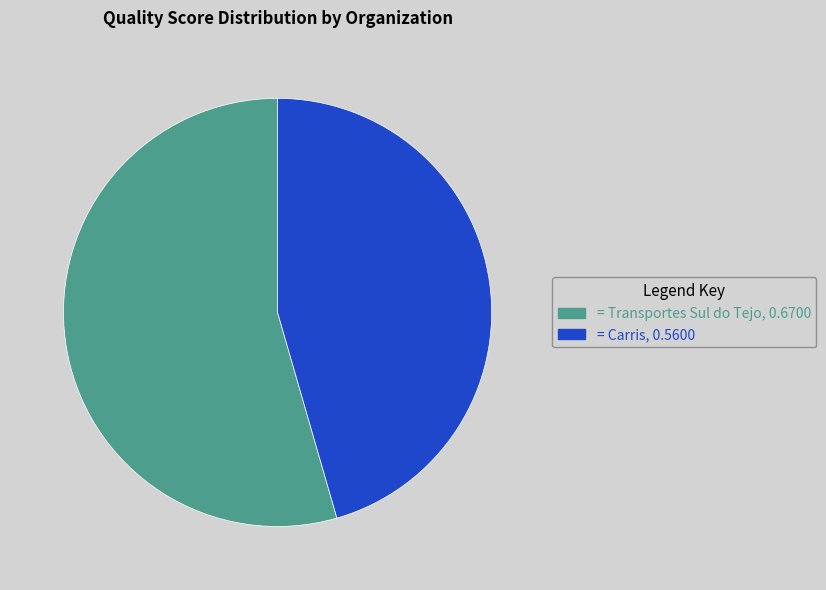

Is there a majority slice in this chart?

Yes